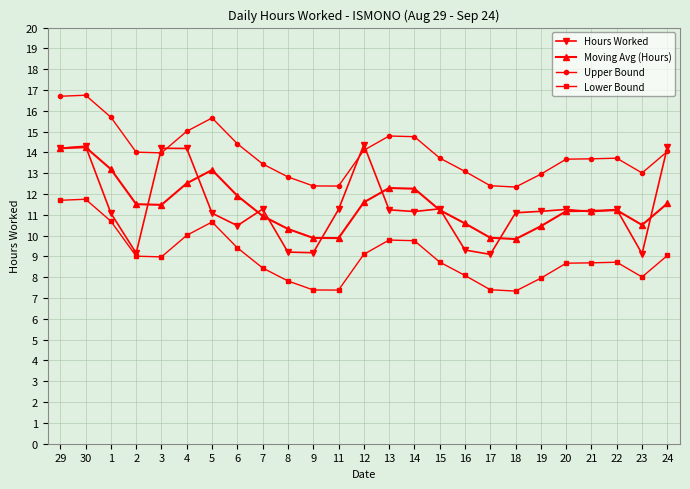

What is the value of the Hours Worked point at the 17th from the left?

9.3